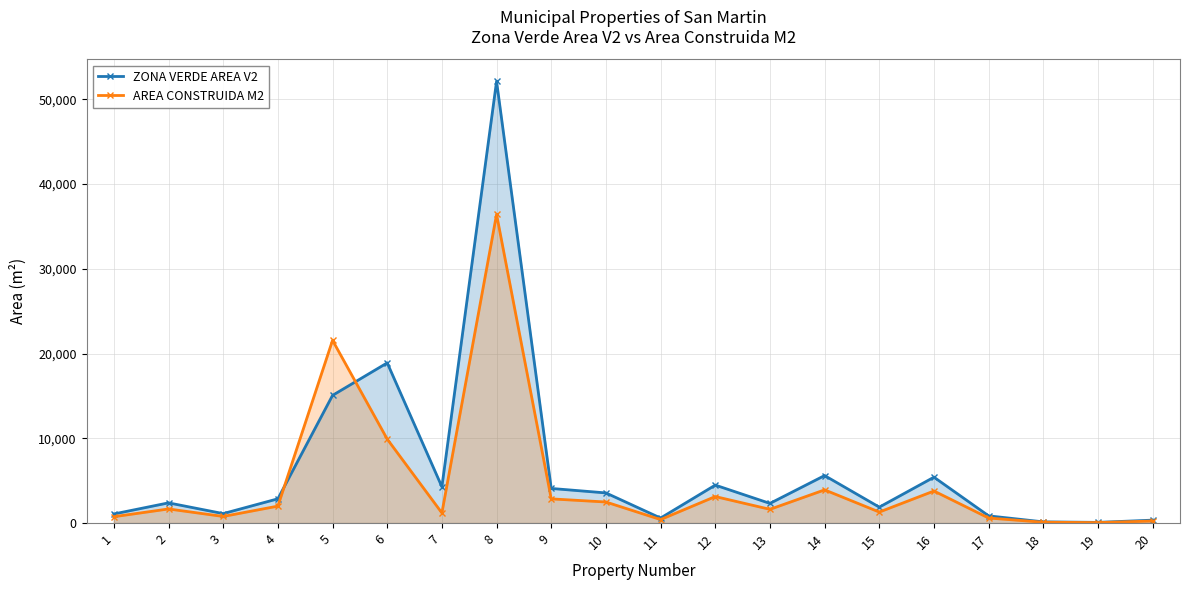

Which series has the largest range (max minus min)?

ZONA VERDE AREA V2